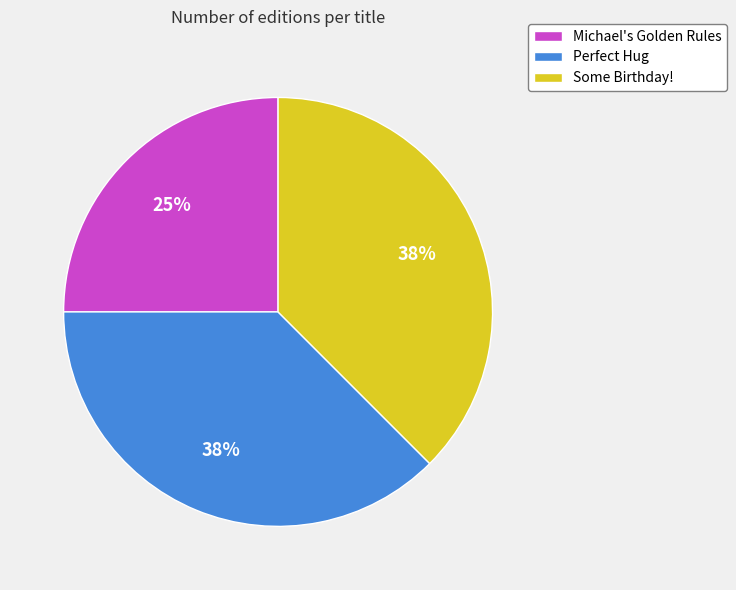

To the nearest percent, what is the average slice percentage?

33%